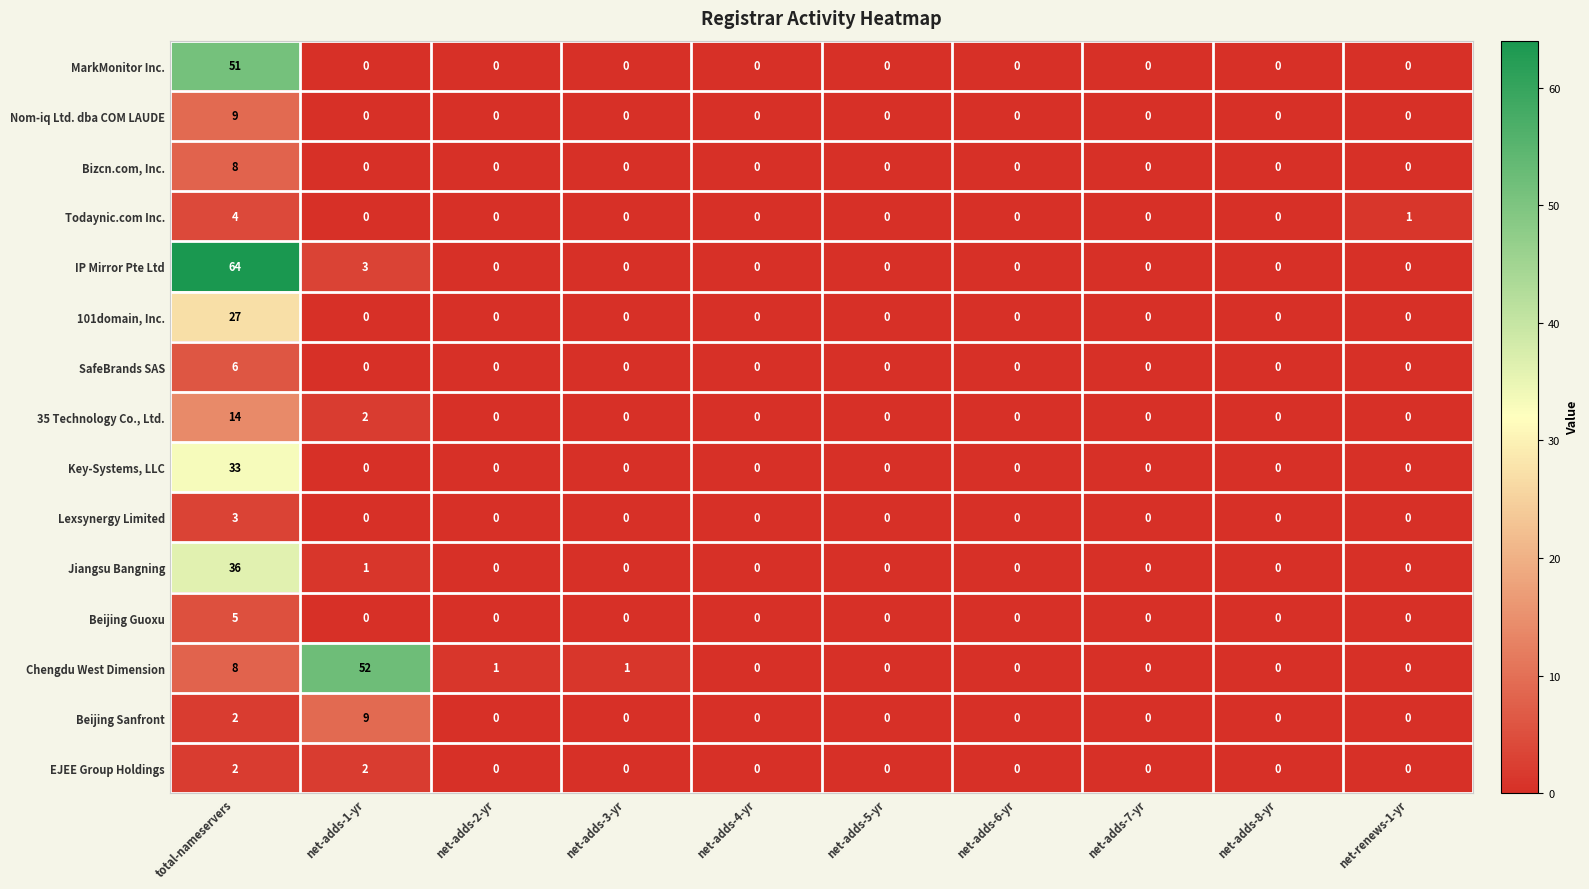

How many categories are shown in the chart?

10